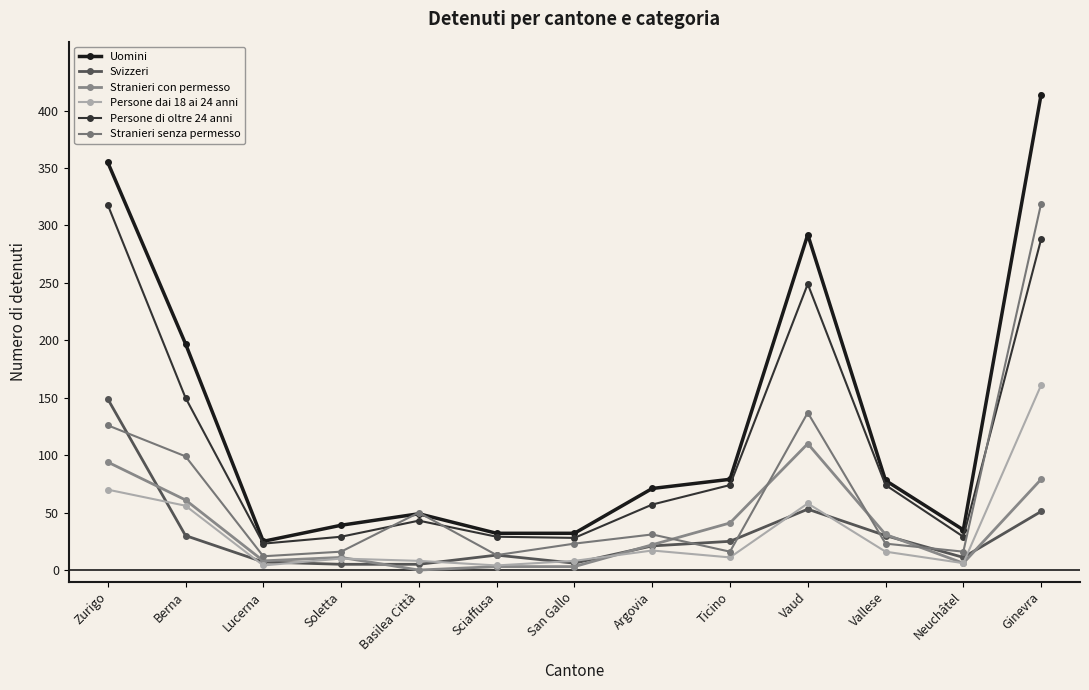

Between Zurigo and Ginevra, which is larger?

Ginevra